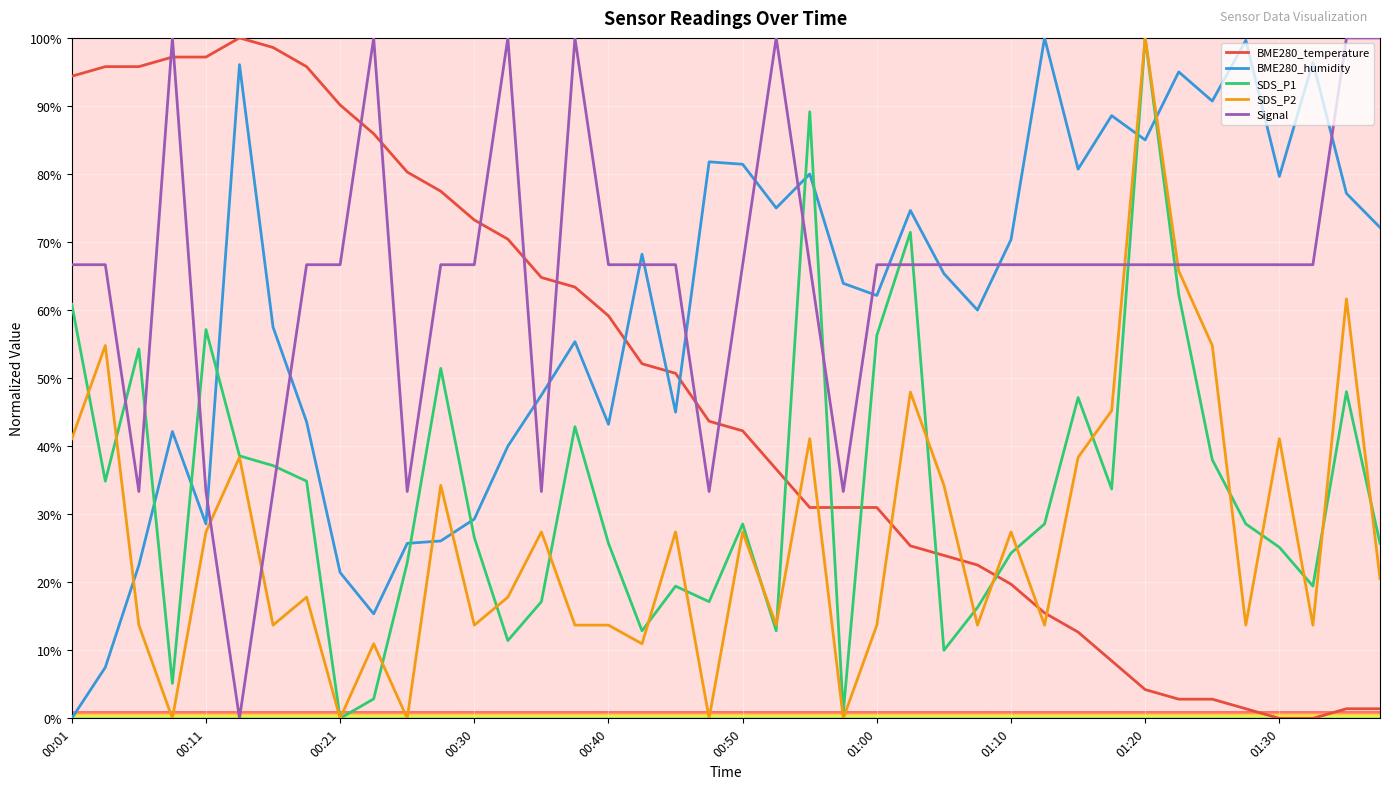

How many intersections are there between BME280_humidity and BME280_temperature?

3